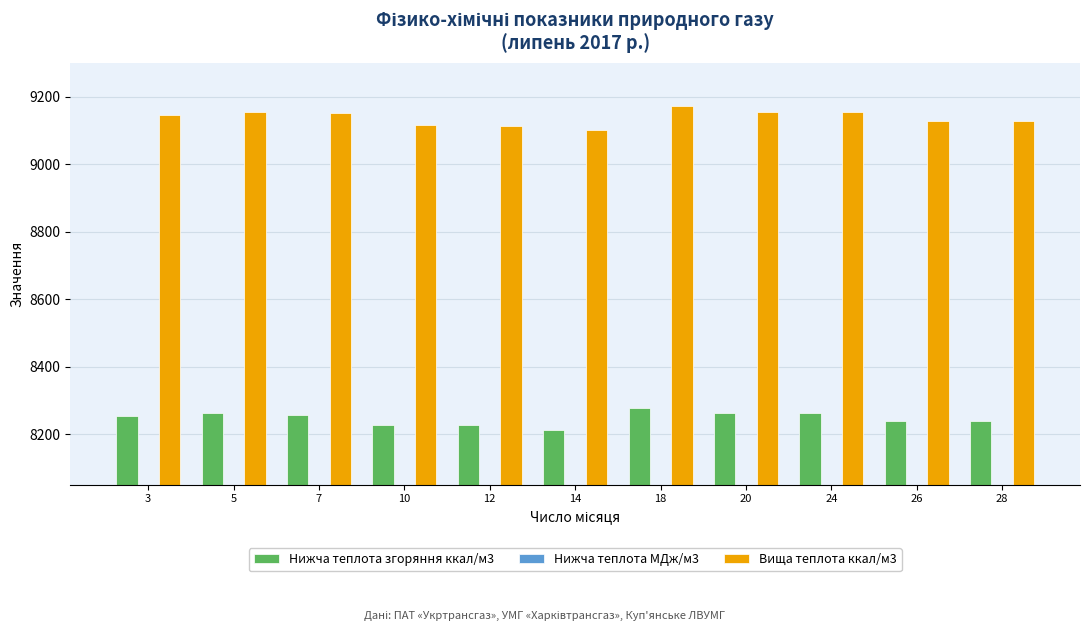

What is the difference between the maximum and minimum values in the Нижча теплота МДж/м3 series?

0.3